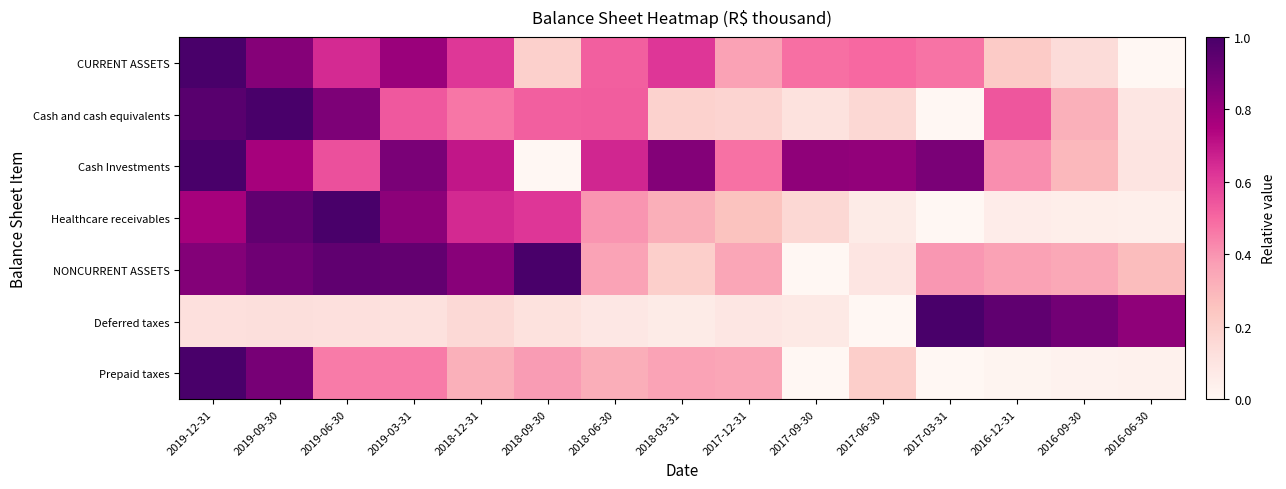

Reading left to right, what are all the values shown in this chart?

CURRENT ASSETS: 2019-12-31=1.0	2019-09-30=0.8	2019-06-30=0.6	2019-03-31=0.8	2018-12-31=0.6	2018-09-30=0.2	2018-06-30=0.5	2018-03-31=0.6	2017-12-31=0.4	2017-09-30=0.5	2017-06-30=0.5	2017-03-31=0.5	2016-12-31=0.2	2016-09-30=0.1	2016-06-30=0.0
Cash and cash equivalents: 2019-12-31=1.0	2019-09-30=1.0	2019-06-30=0.9	2019-03-31=0.5	2018-12-31=0.5	2018-09-30=0.5	2018-06-30=0.5	2018-03-31=0.2	2017-12-31=0.2	2017-09-30=0.1	2017-06-30=0.2	2017-03-31=0.0	2016-12-31=0.5	2016-09-30=0.3	2016-06-30=0.1
Cash Investments: 2019-12-31=1.0	2019-09-30=0.8	2019-06-30=0.6	2019-03-31=0.9	2018-12-31=0.7	2018-09-30=0.0	2018-06-30=0.7	2018-03-31=0.9	2017-12-31=0.5	2017-09-30=0.8	2017-06-30=0.8	2017-03-31=0.9	2016-12-31=0.4	2016-09-30=0.3	2016-06-30=0.1
Healthcare receivables: 2019-12-31=0.8	2019-09-30=0.9	2019-06-30=1.0	2019-03-31=0.8	2018-12-31=0.6	2018-09-30=0.6	2018-06-30=0.4	2018-03-31=0.3	2017-12-31=0.3	2017-09-30=0.2	2017-06-30=0.1	2017-03-31=0.0	2016-12-31=0.1	2016-09-30=0.0	2016-06-30=0.0
NONCURRENT ASSETS: 2019-12-31=0.8	2019-09-30=0.9	2019-06-30=0.9	2019-03-31=0.9	2018-12-31=0.8	2018-09-30=1.0	2018-06-30=0.4	2018-03-31=0.2	2017-12-31=0.3	2017-09-30=0.0	2017-06-30=0.1	2017-03-31=0.4	2016-12-31=0.4	2016-09-30=0.3	2016-06-30=0.3
Deferred taxes: 2019-12-31=0.1	2019-09-30=0.1	2019-06-30=0.1	2019-03-31=0.1	2018-12-31=0.2	2018-09-30=0.1	2018-06-30=0.1	2018-03-31=0.1	2017-12-31=0.1	2017-09-30=0.1	2017-06-30=0.0	2017-03-31=1.0	2016-12-31=0.9	2016-09-30=0.9	2016-06-30=0.8
Prepaid taxes: 2019-12-31=1.0	2019-09-30=0.9	2019-06-30=0.5	2019-03-31=0.5	2018-12-31=0.3	2018-09-30=0.4	2018-06-30=0.3	2018-03-31=0.4	2017-12-31=0.4	2017-09-30=0.0	2017-06-30=0.2	2017-03-31=0.0	2016-12-31=0.0	2016-09-30=0.0	2016-06-30=0.0